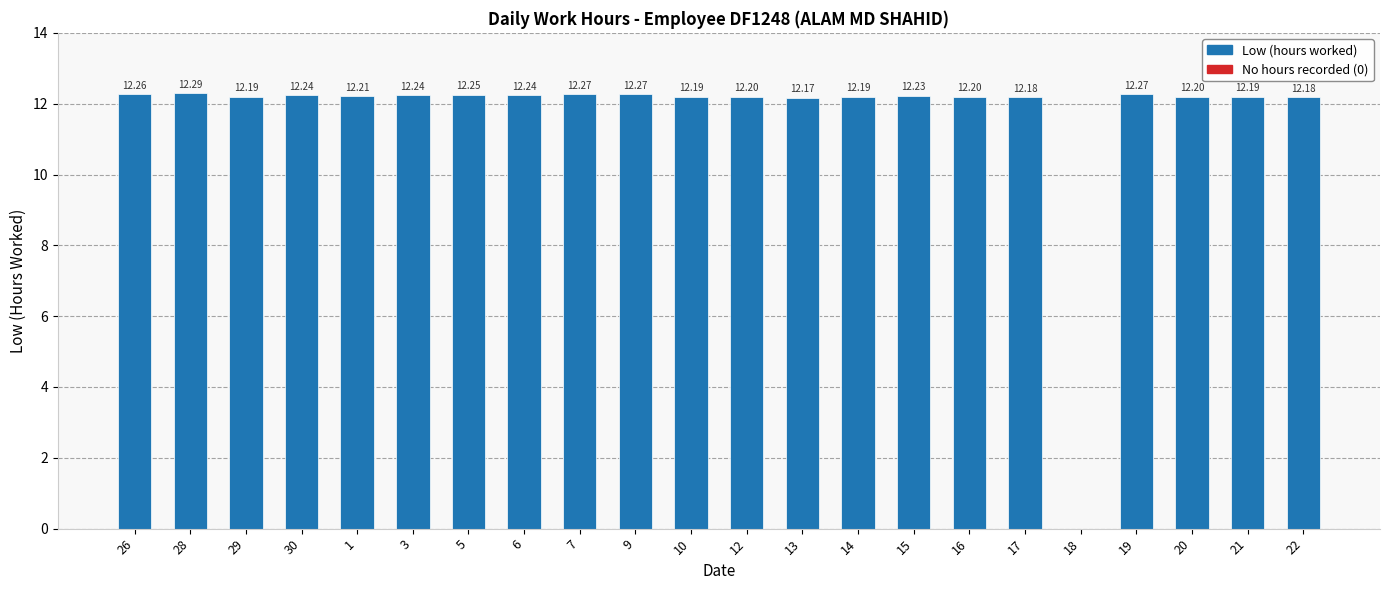

Approximately how many times larger is the value at 19 compared to 1?

1.0